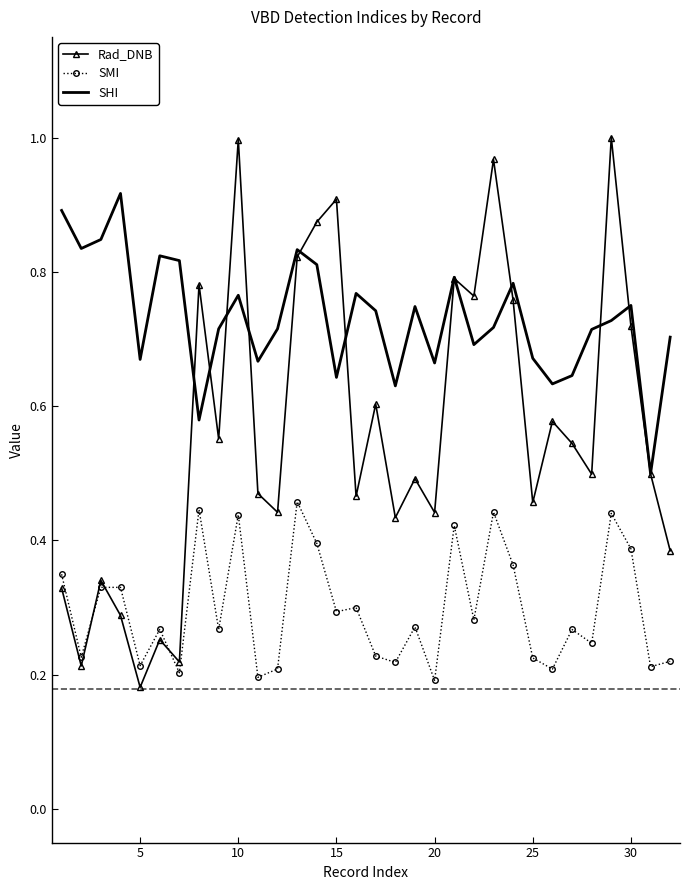

Which series has the largest total across all categories?

SHI